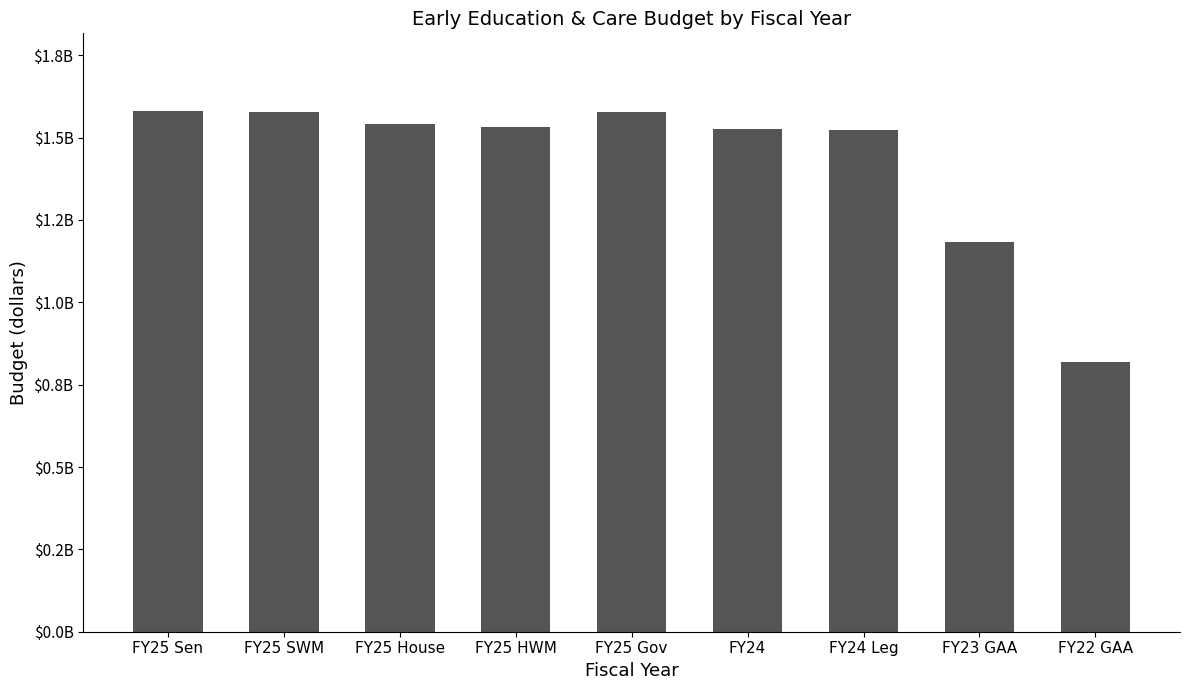

What is the minimum value shown in the chart?

819083030